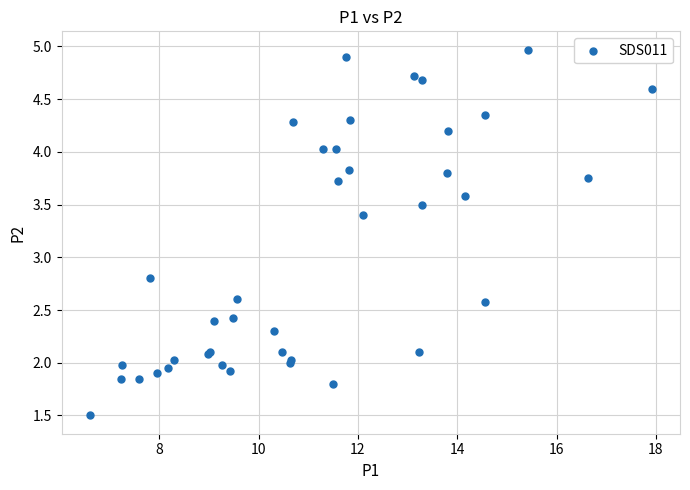

What Y value in the scatter plot is closest to 3?

2.8